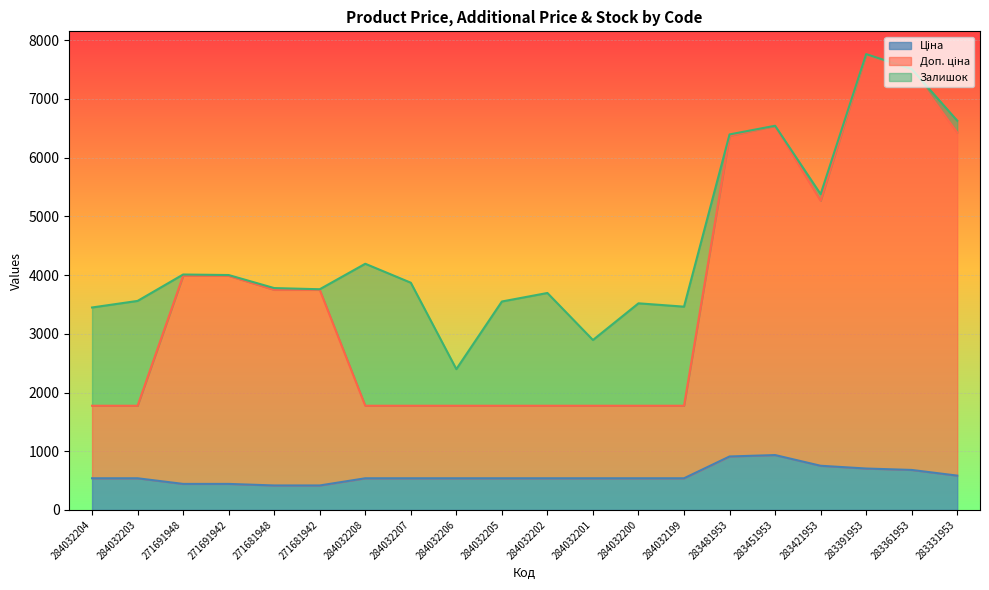

True or false: Доп. ціна and Ціна cross at least once.

False